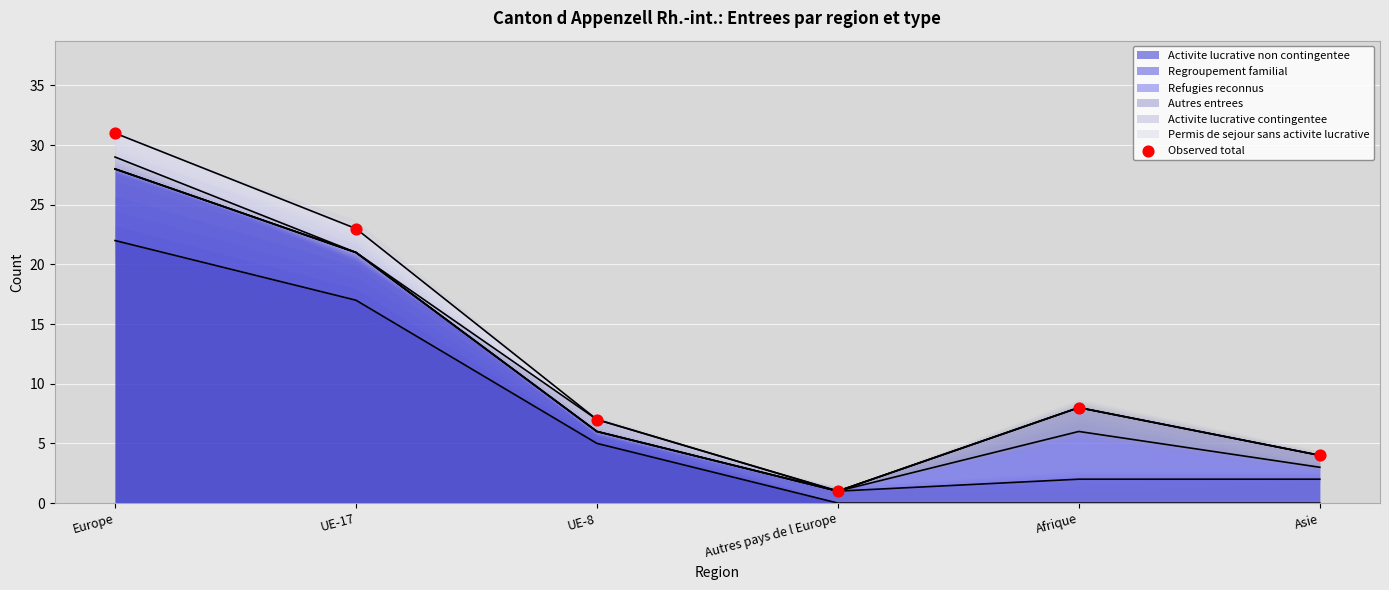

Between Afrique and Europe, which is larger?

Europe